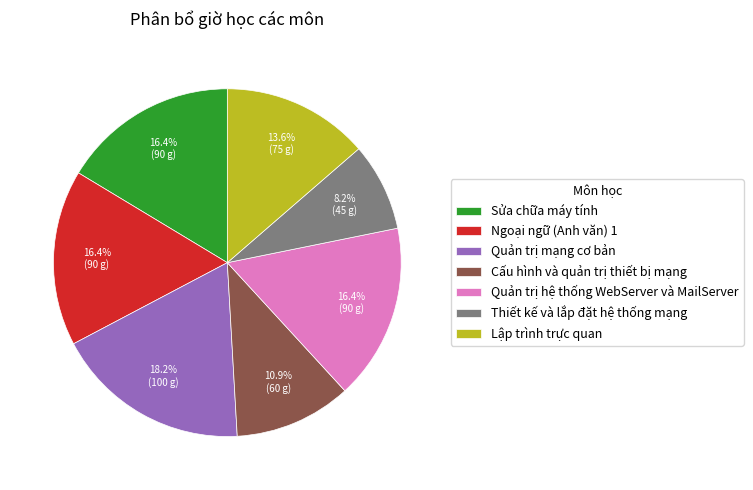

Which has a higher value, Ngoại ngữ (Anh văn) 1 or Thiết kế và lắp đặt hệ thống mạng?

Ngoại ngữ (Anh văn) 1